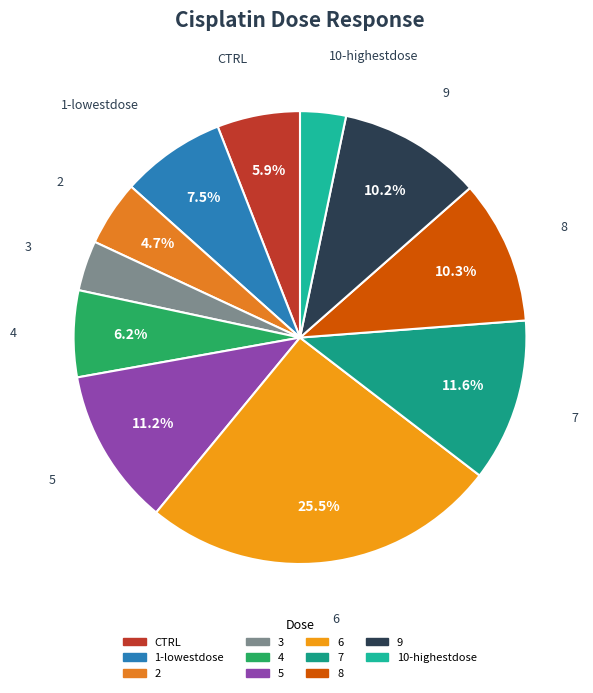

Does 7 represent more than half of the total?

No